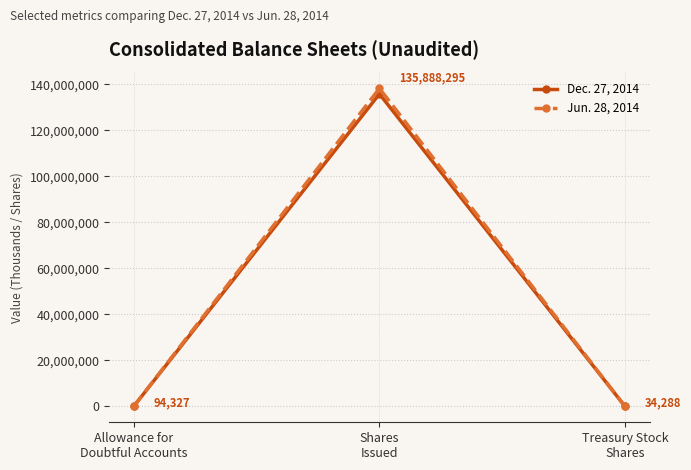

Reading right to left, extract all data points from this chart.

Dec. 27, 2014: Treasury Stock
Shares=34288	Shares
Issued=135888295	Allowance for
Doubtful Accounts=94327
Jun. 28, 2014: Treasury Stock
Shares=36836	Shares
Issued=138285825	Allowance for
Doubtful Accounts=96382